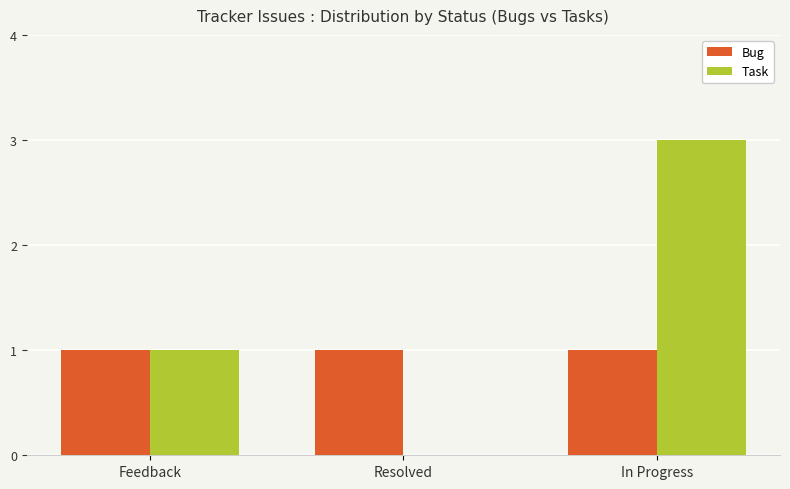

Which series changed the most between Feedback and Resolved?

Task